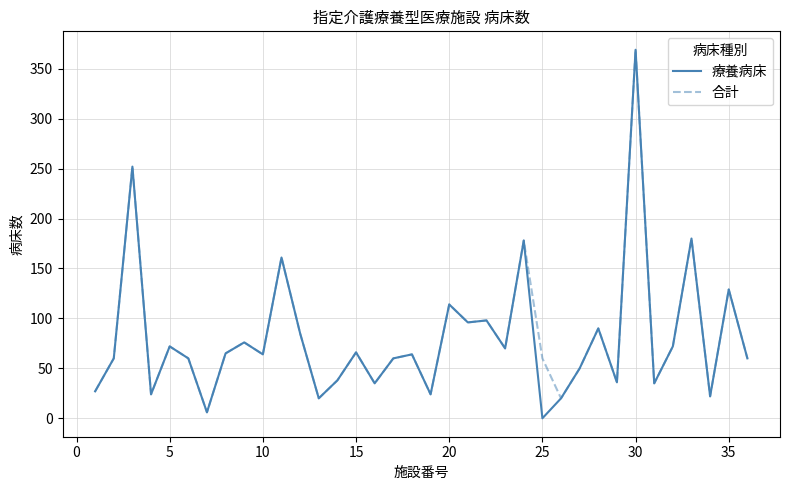

Which series has the largest range (max minus min)?

療養病床